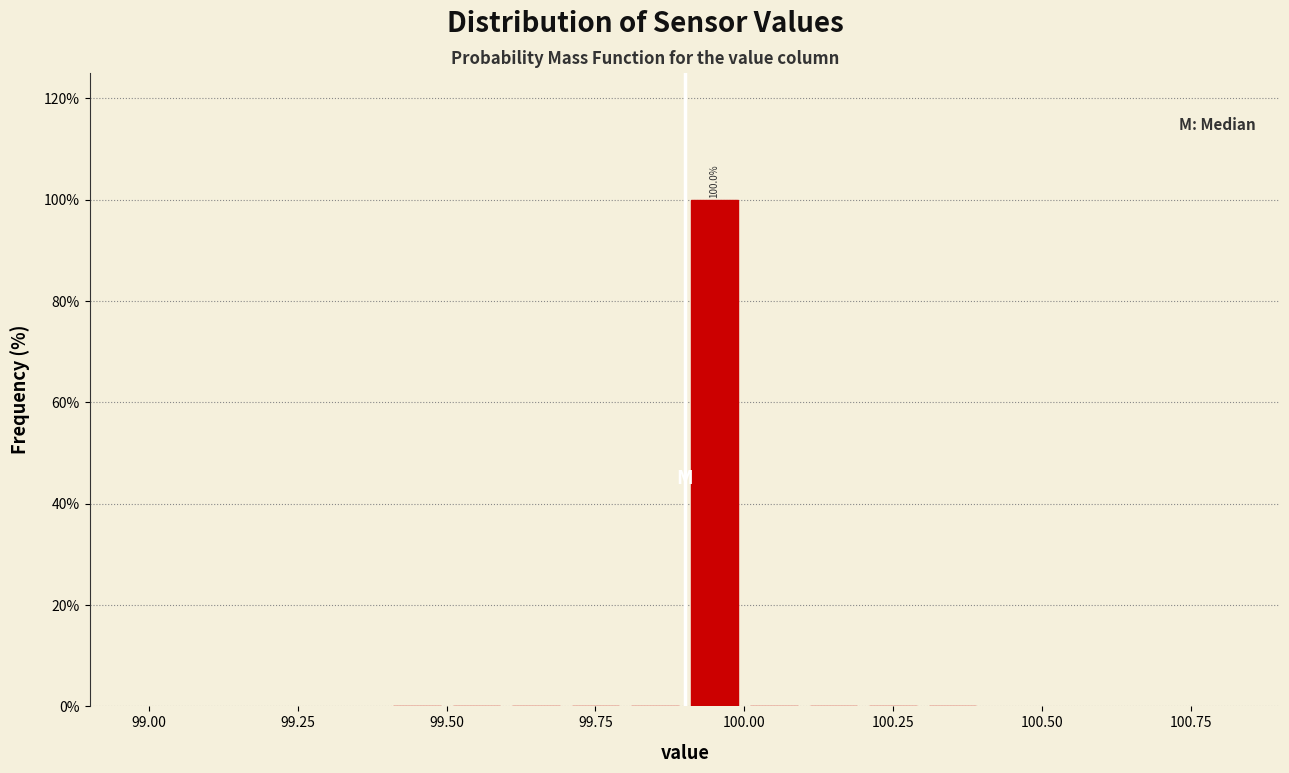

Read against the x-axis, roughly where is the centre of the tallest bar?

99.95